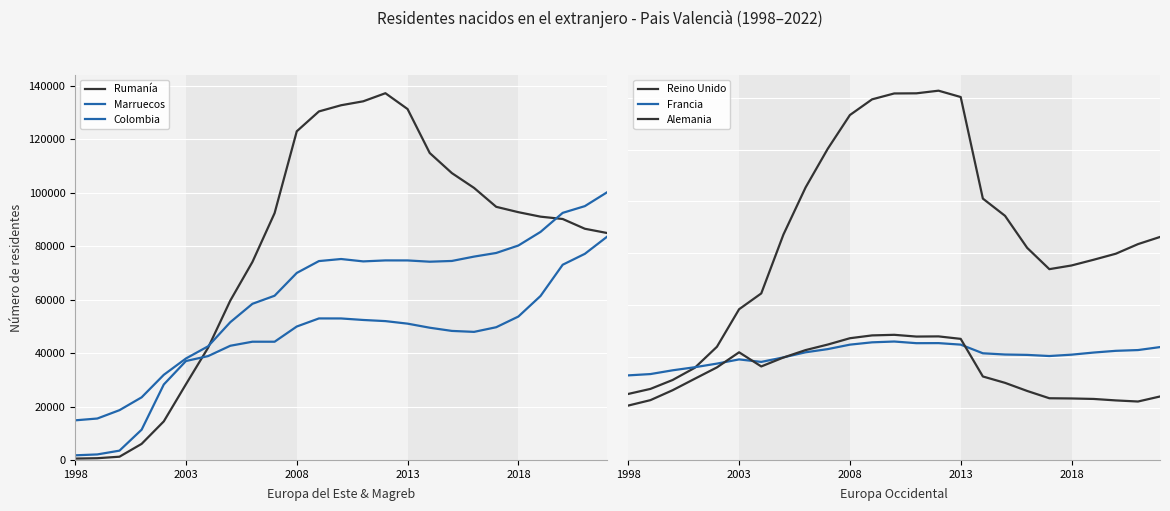

True or false: Alemania and Francia intersect in this chart.

True